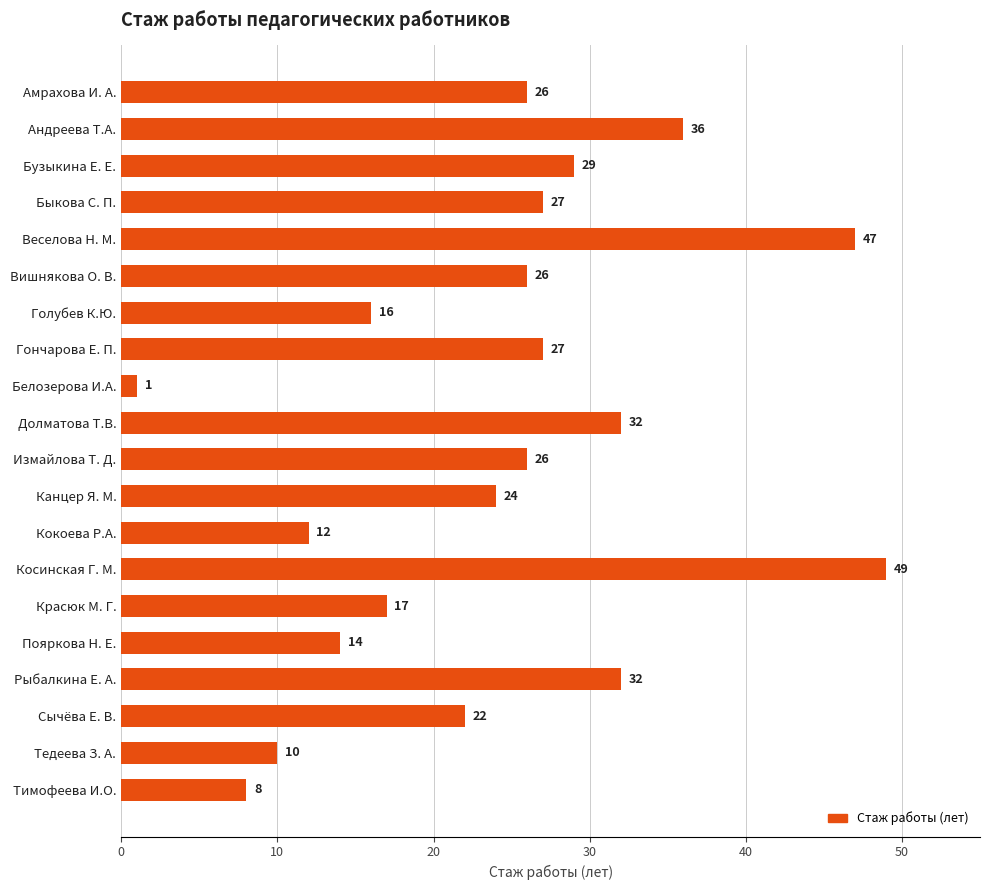

How many categories are shown in the chart?

20